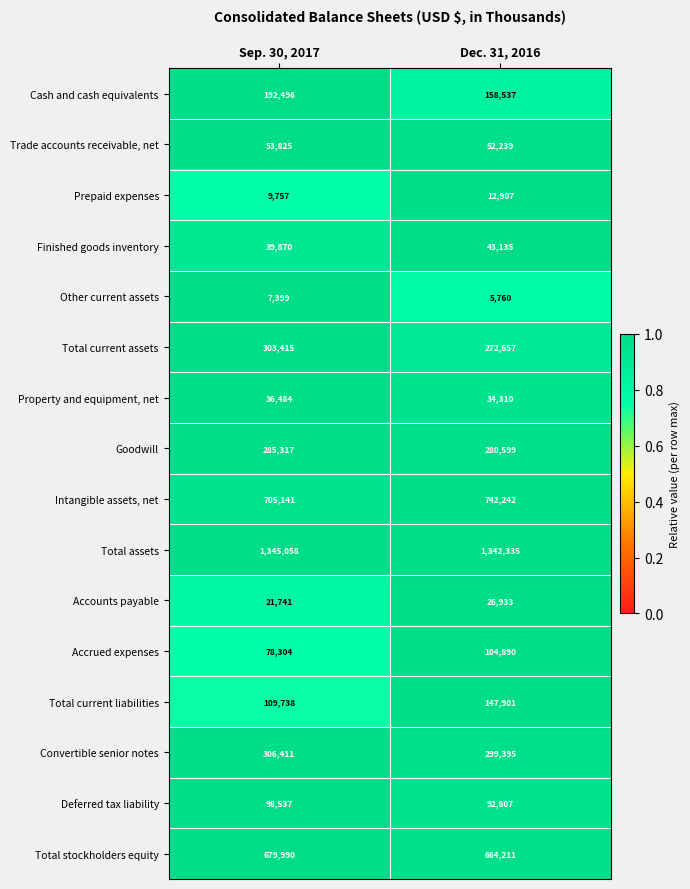

Rank the categories by Other current assets value from lowest to highest.

Dec. 31, 2016, Sep. 30, 2017